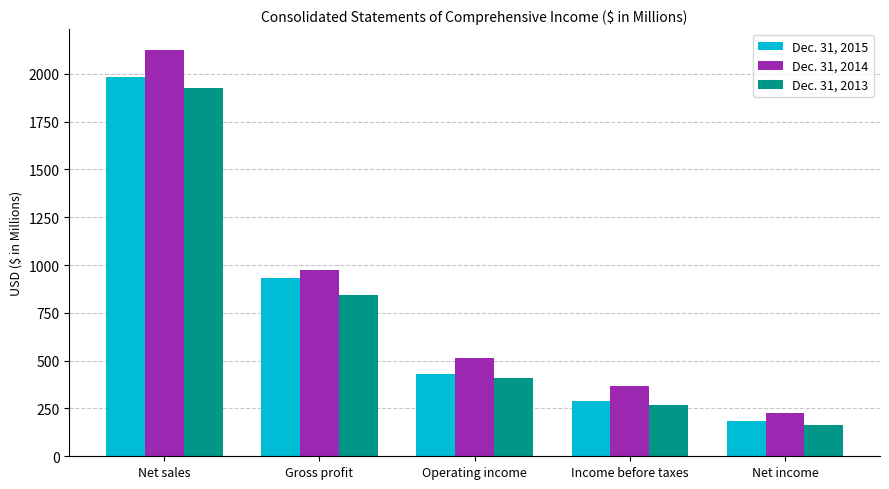

Is the value of Dec. 31, 2014 at Income before taxes greater than the value of Dec. 31, 2013 at Net income?

Yes